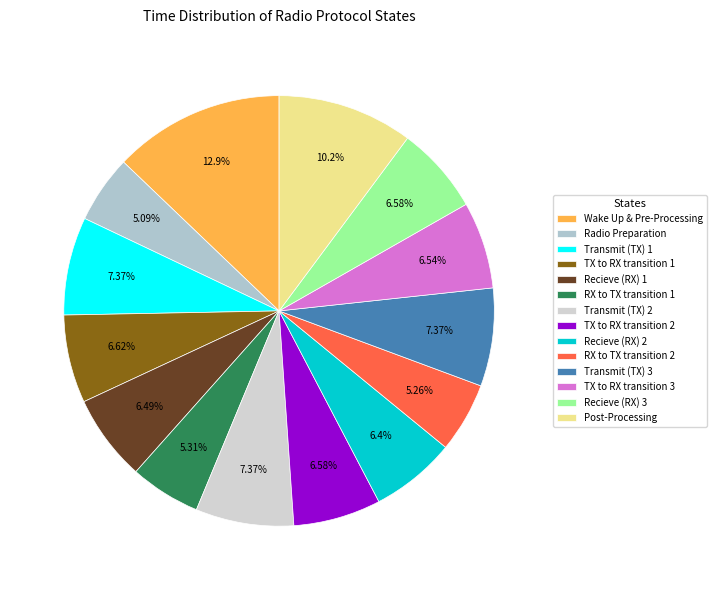

What percentage is NOT represented by RX to TX transition 1?

94.7%